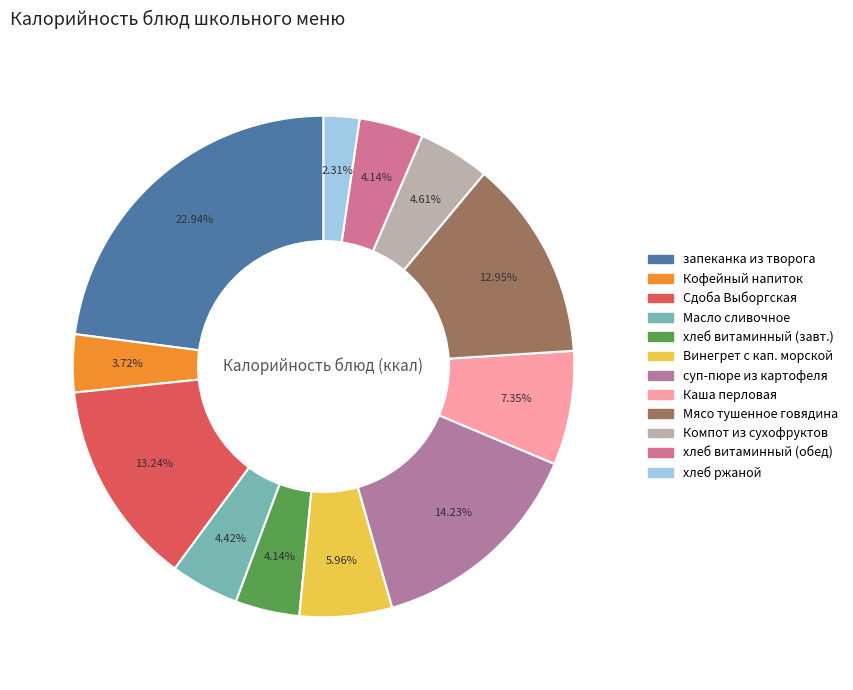

What is the smallest slice in the pie chart?

хлеб ржаной